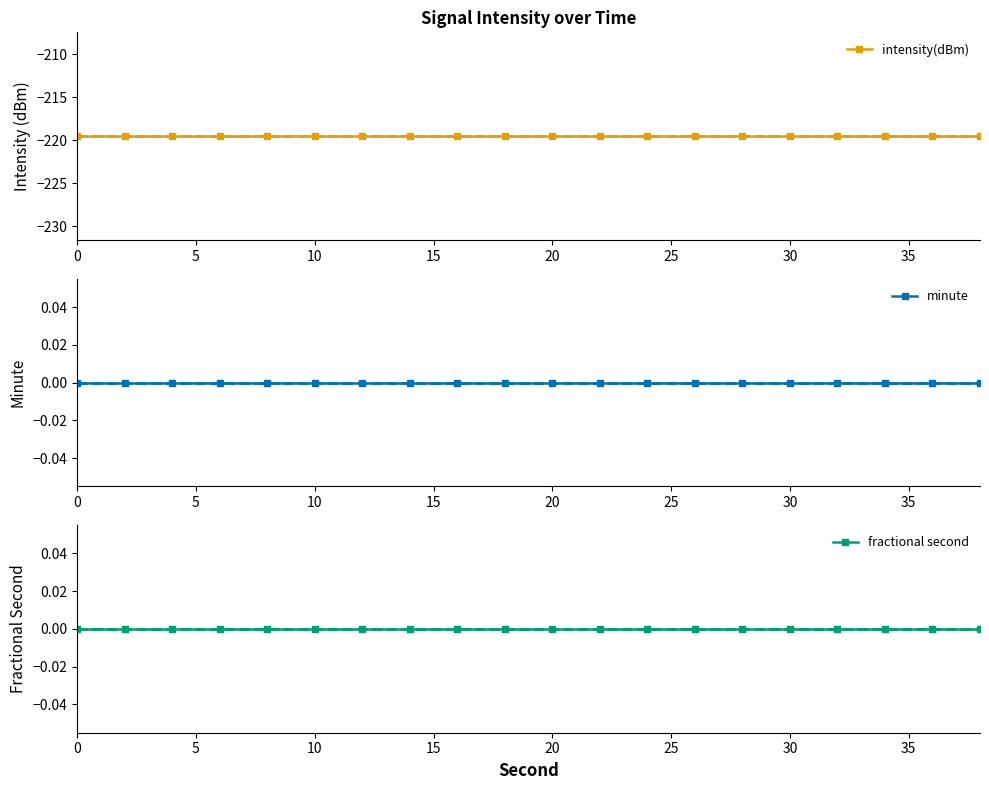

True or false: minute and fractional second cross at least once.

False